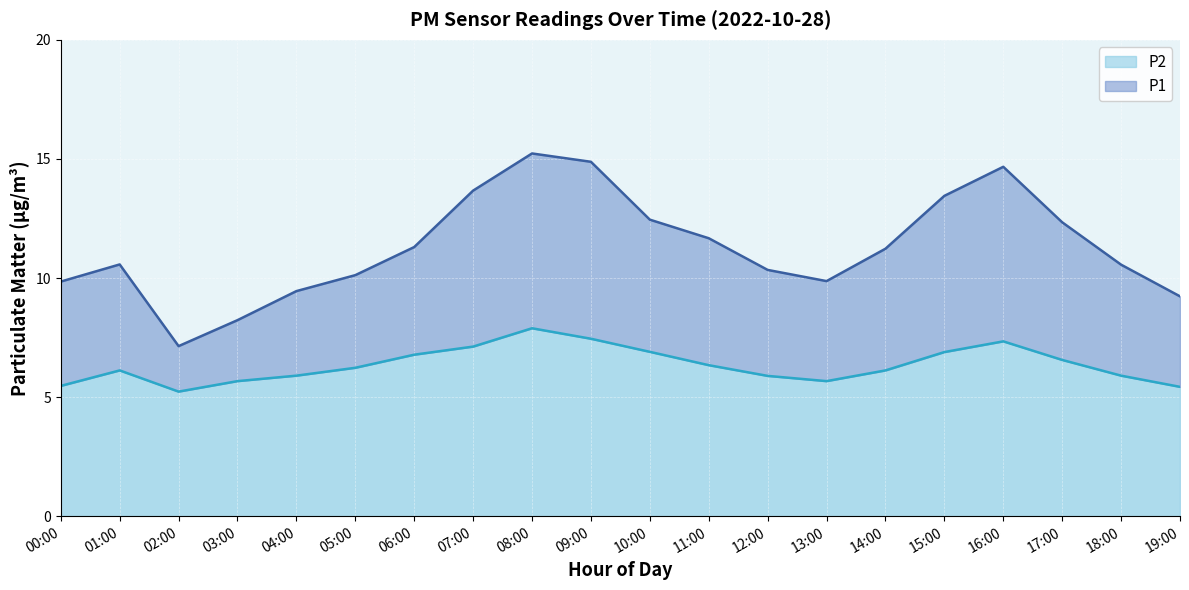

True or false: P1 has a value of 10.3 at 12:00.

True